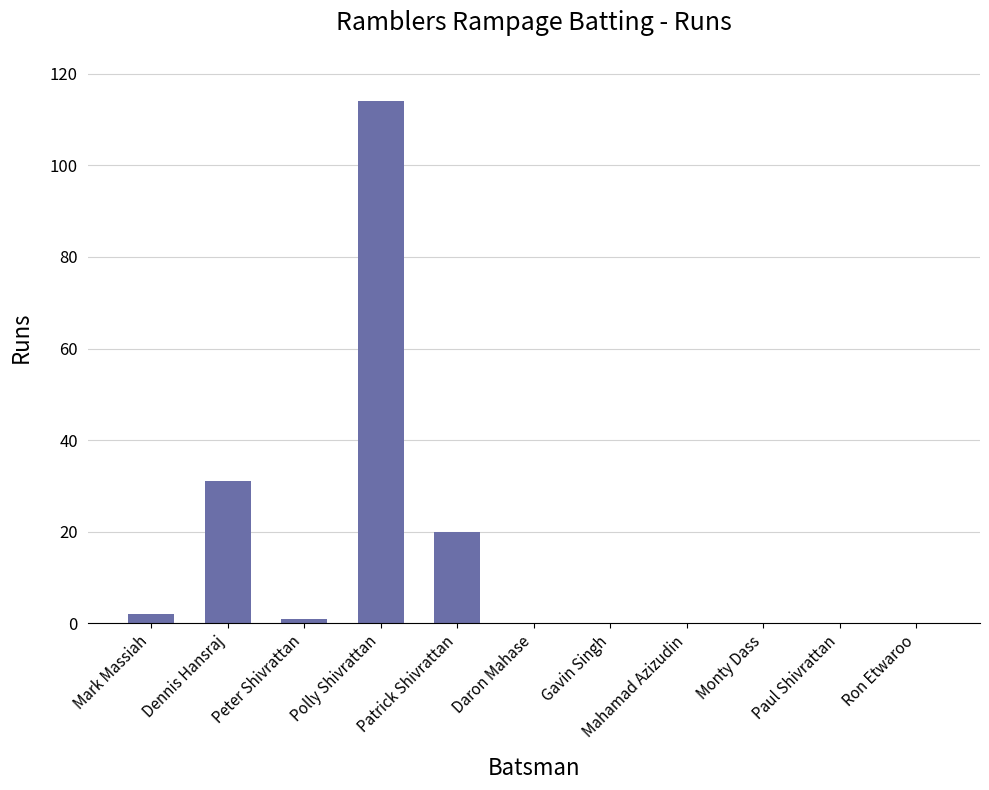

What is the change in value from Mark Massiah to Monty Dass?

-2